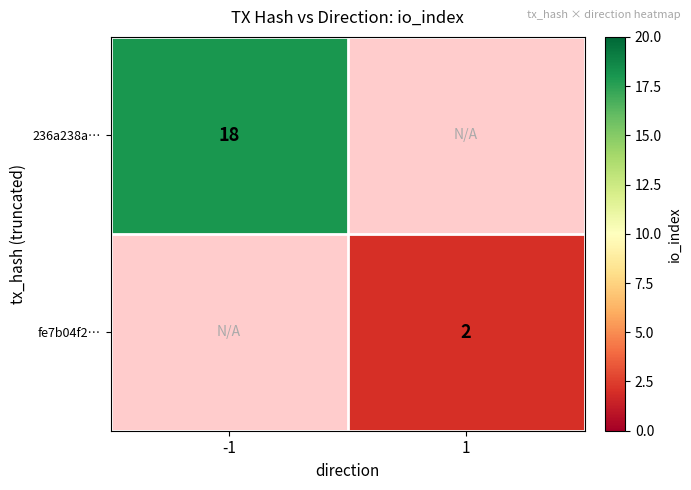

Is it true that 236a238a… equals 31 at -1?

False